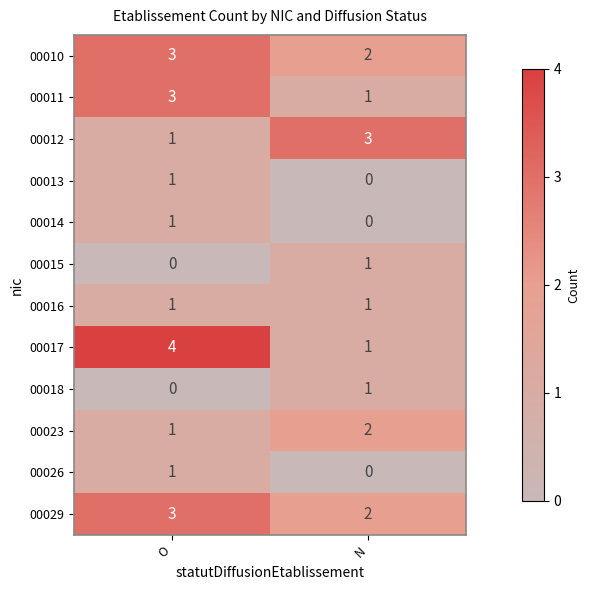

Which series has the largest range (max minus min)?

00017